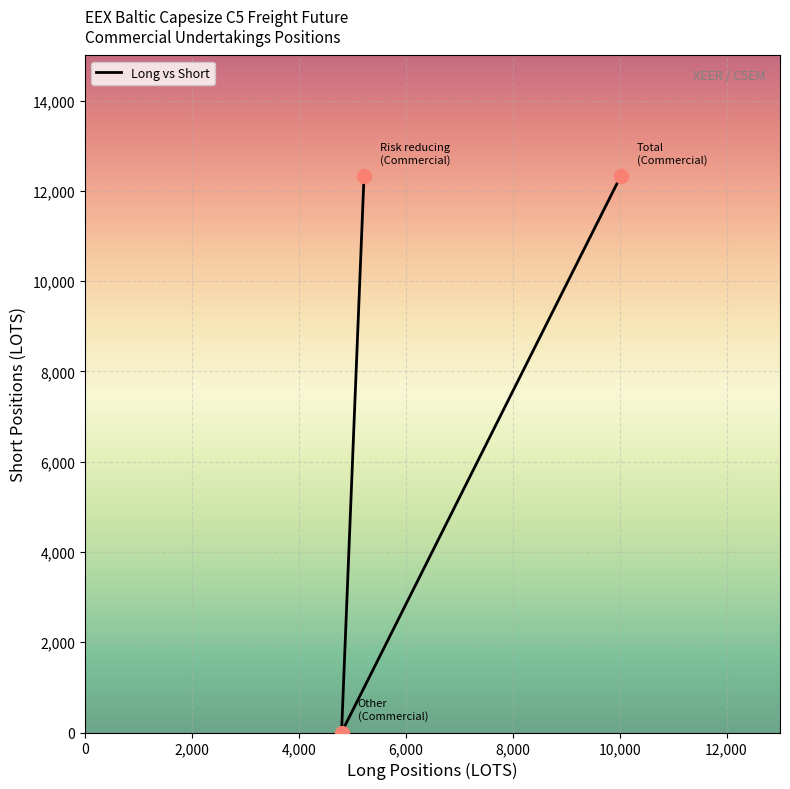

At which category is the sum across all series the highest?

Total Long